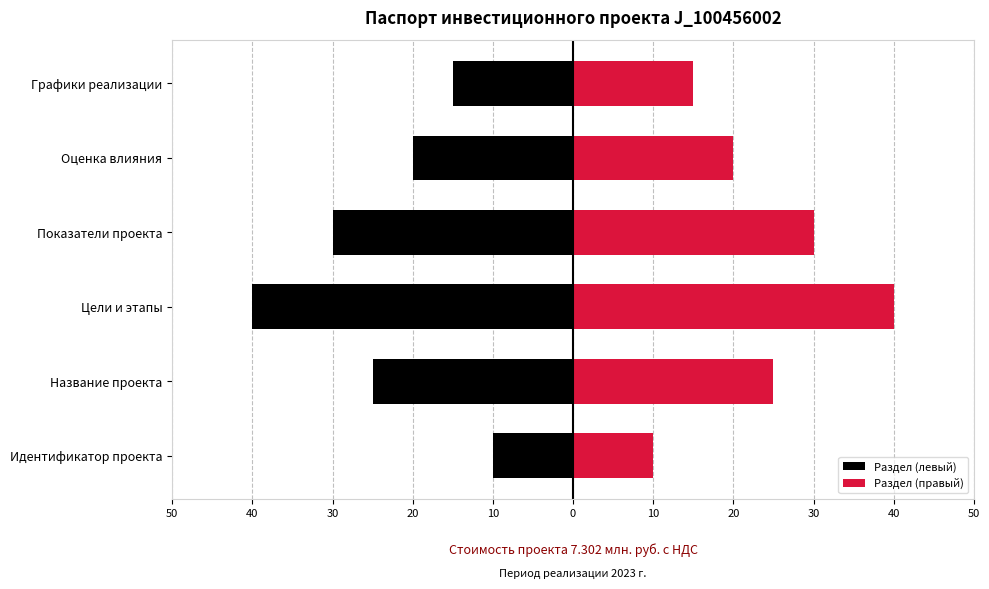

Which series has the largest range (max minus min)?

Раздел (левый)